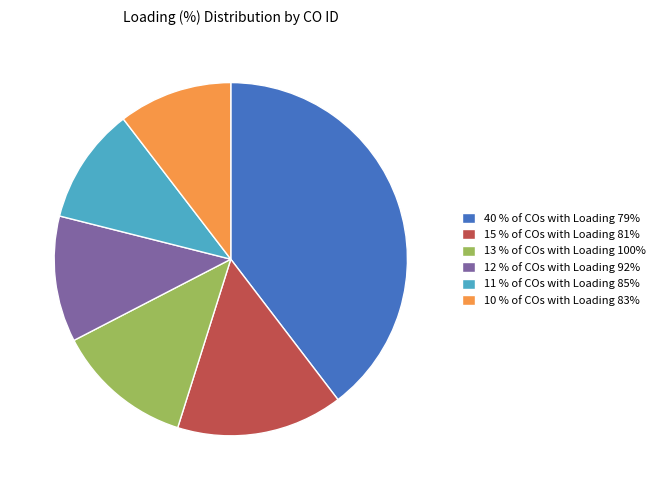

True or false: 11 % of COs with Loading 85% accounts for 11% of the total.

True